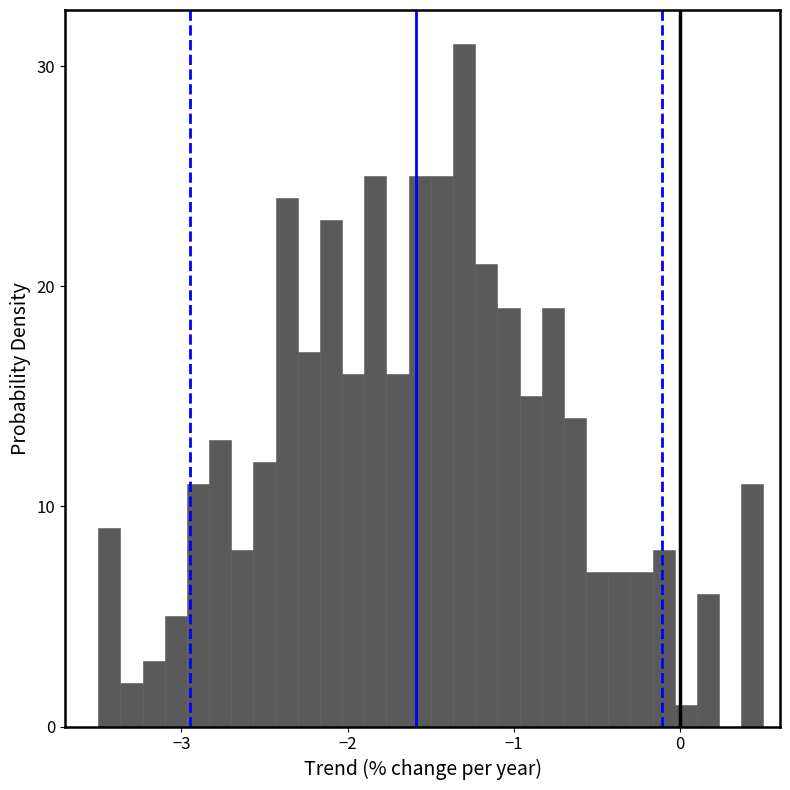

Read against the x-axis, roughly where is the centre of the tallest bar?

-1.3